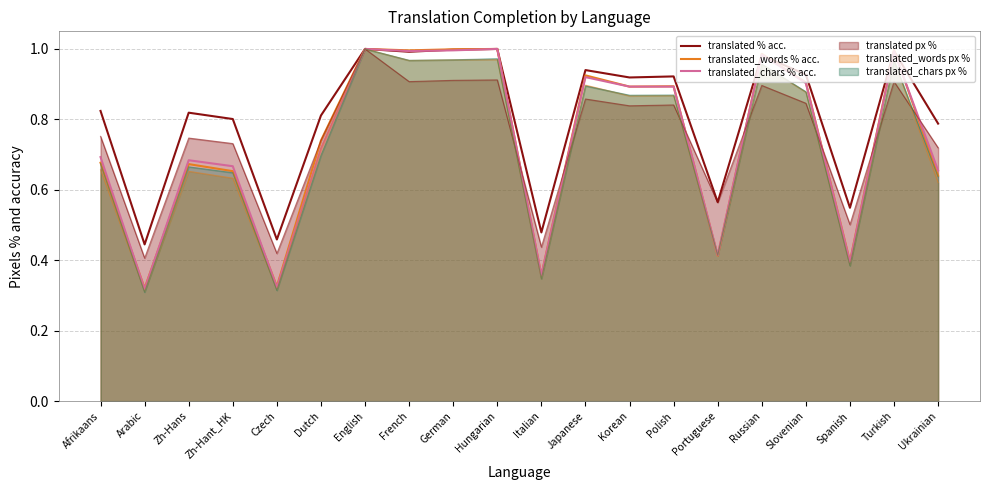

What position from the right is Italian?

10